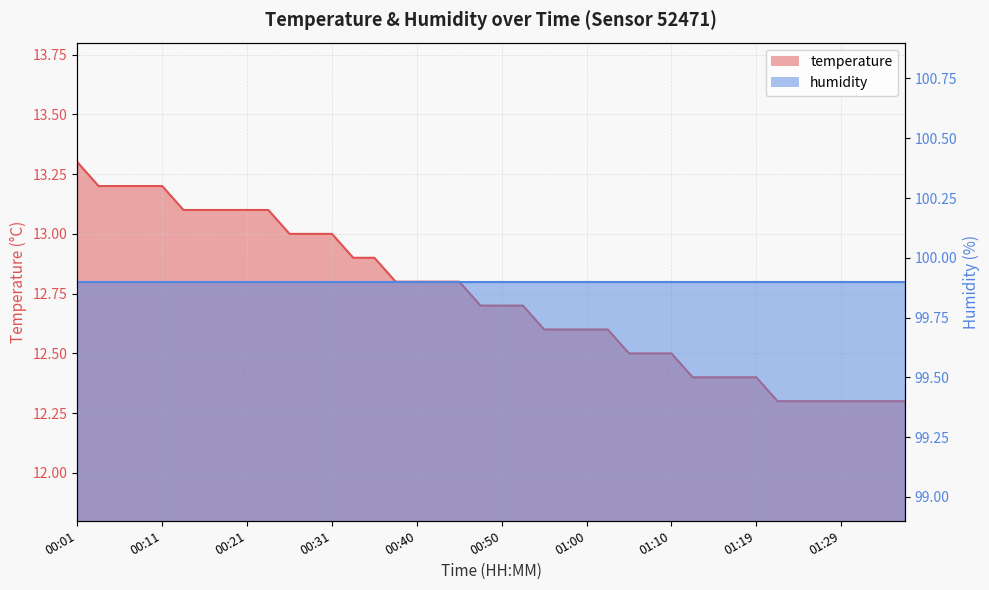

What is the label of the 30th point from the right?

00:26